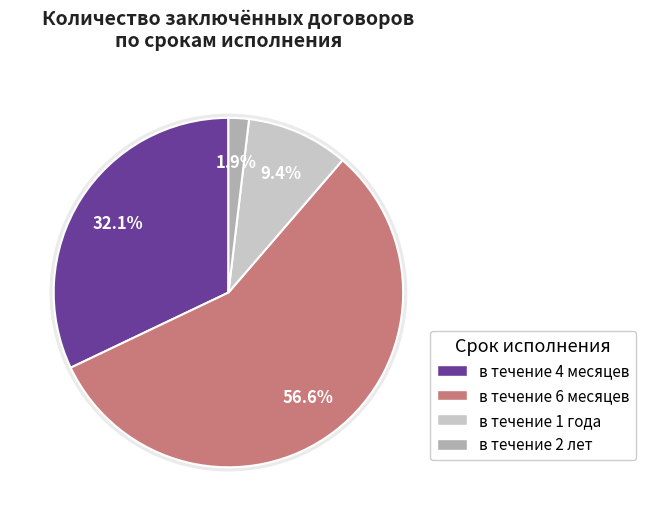

What percentage is the в течение 1 года slice, to the nearest percent?

9%